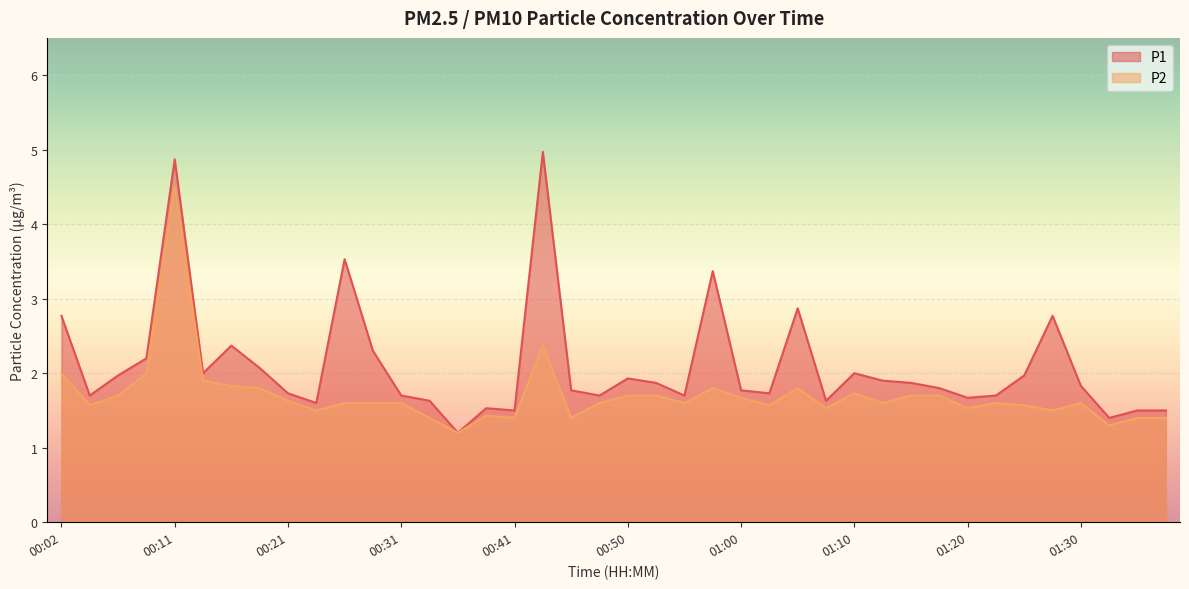

What is the average value of the P1 series?

2.1